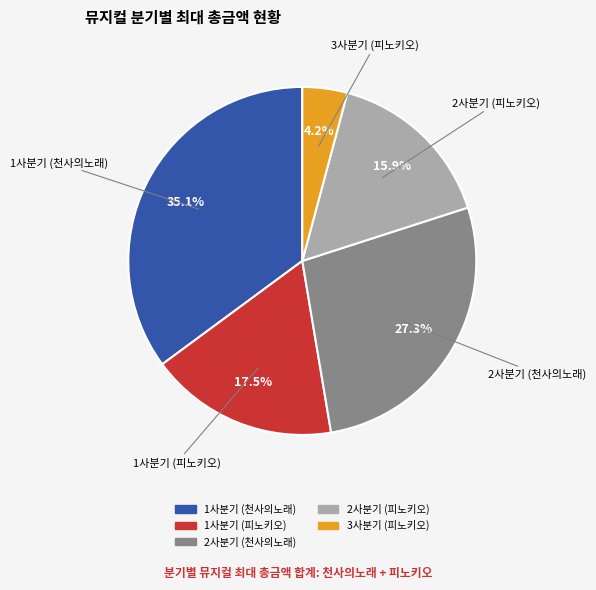

Approximately how many times larger is the value at 2사분기 (피노키오) compared to 3사분기 (피노키오)?

3.8